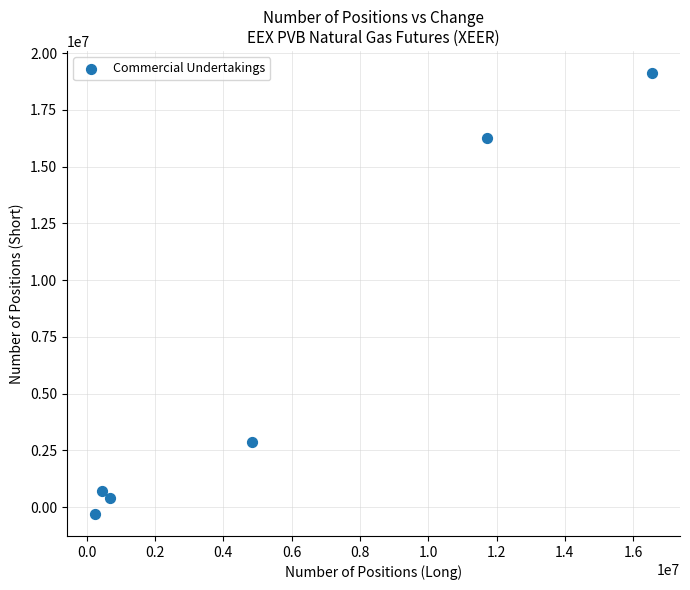

What is the average X value?

5748413